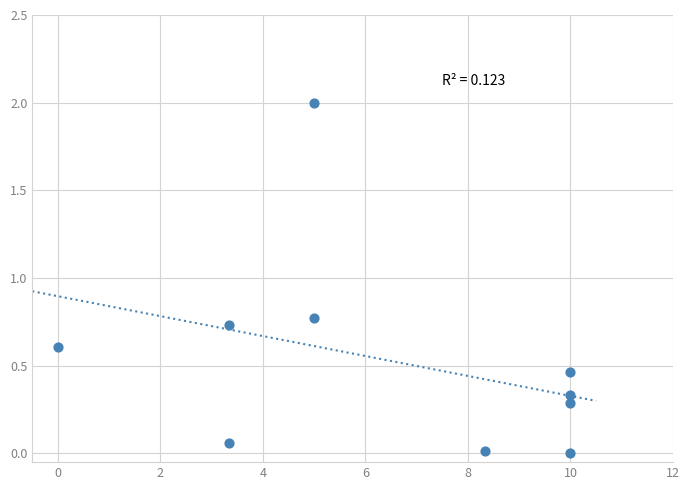

What Y value in the scatter plot is closest to 1?

0.8